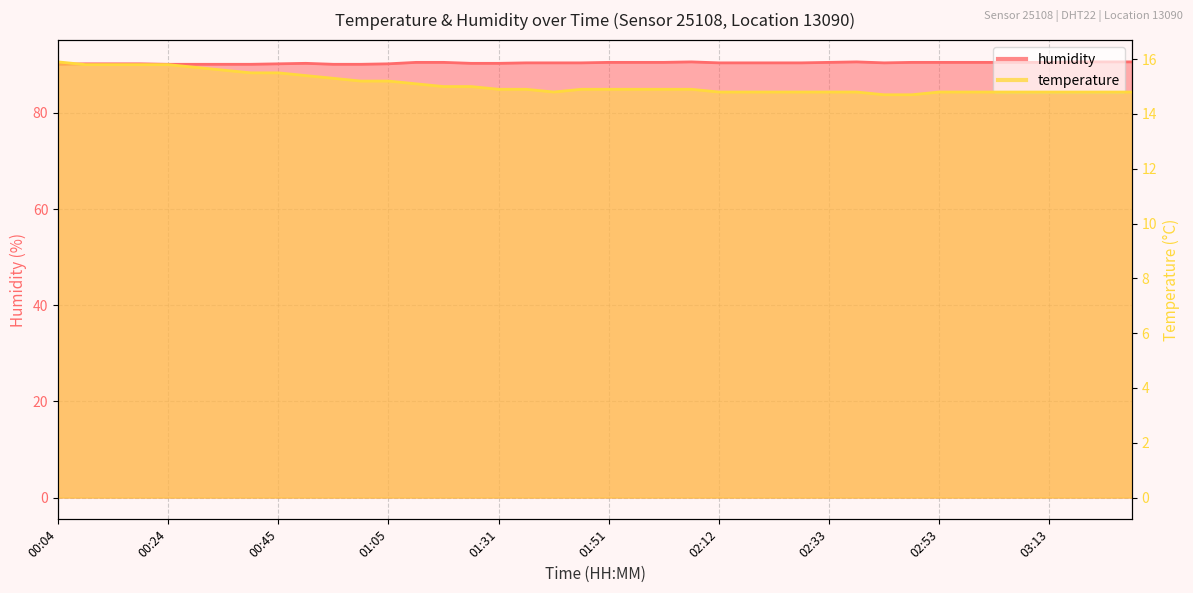

Reading left to right, extract all data points from this chart.

temperature: 15.9	15.8	15.8	15.8	15.8	15.7	15.6	15.5	15.5	15.4	15.3	15.2	15.2	15.1	15.0	15.0	14.9	14.9	14.8	14.9	14.9	14.9	14.9	14.9	14.8	14.8	14.8	14.8	14.8	14.8	14.7	14.7	14.8	14.8	14.8	14.8	14.8	14.8	14.8	14.8
humidity: 90.1	90.2	90.2	90.2	90.1	90.1	90.1	90.1	90.2	90.3	90.1	90.1	90.2	90.5	90.5	90.3	90.3	90.4	90.4	90.4	90.5	90.5	90.5	90.6	90.4	90.4	90.4	90.4	90.5	90.6	90.4	90.5	90.5	90.5	90.5	90.5	90.5	90.6	90.6	90.6